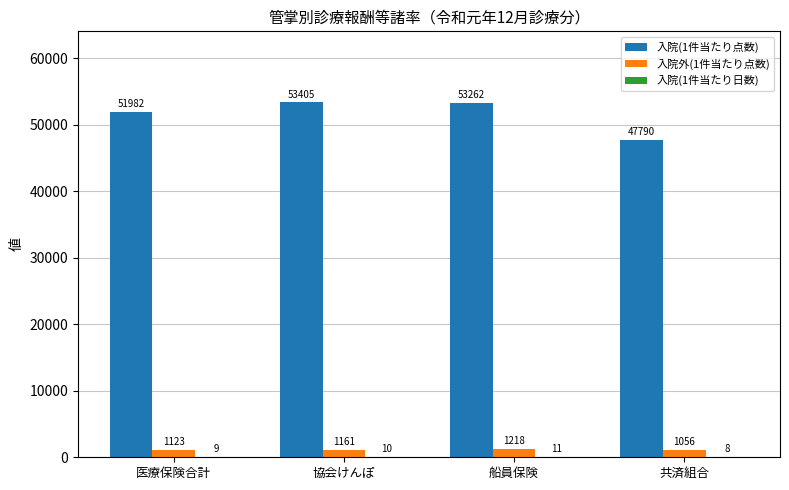

Which series changed the most between 協会けんぽ and 共済組合?

入院(1件当たり点数)